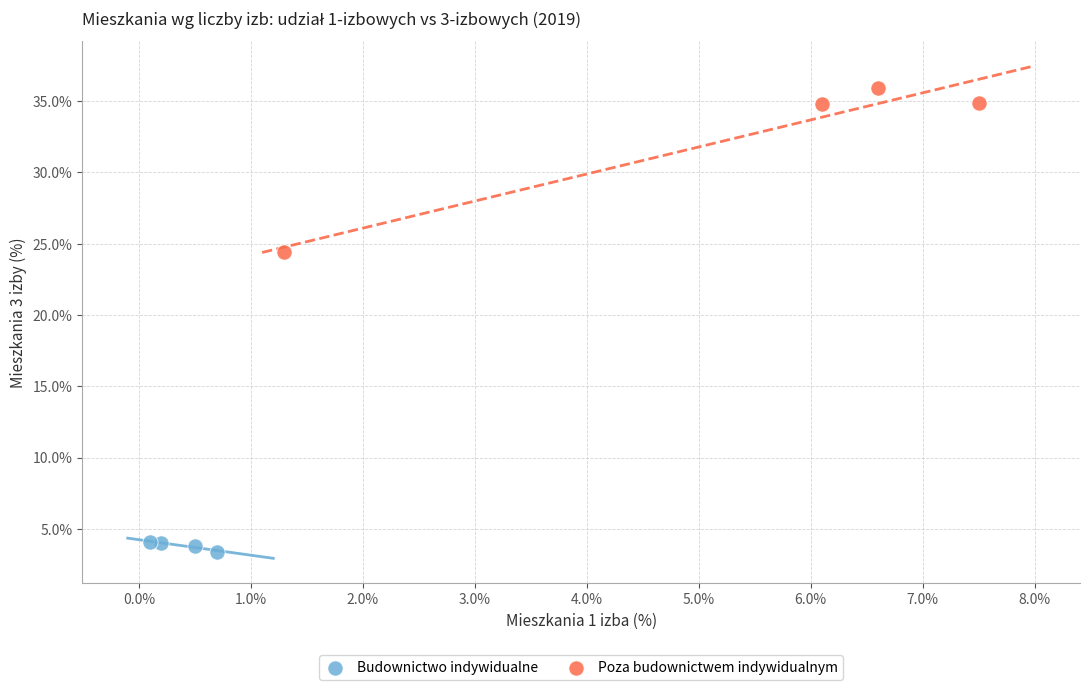

Which series reaches the minimum Y coordinate?

Budownictwo indywidualne